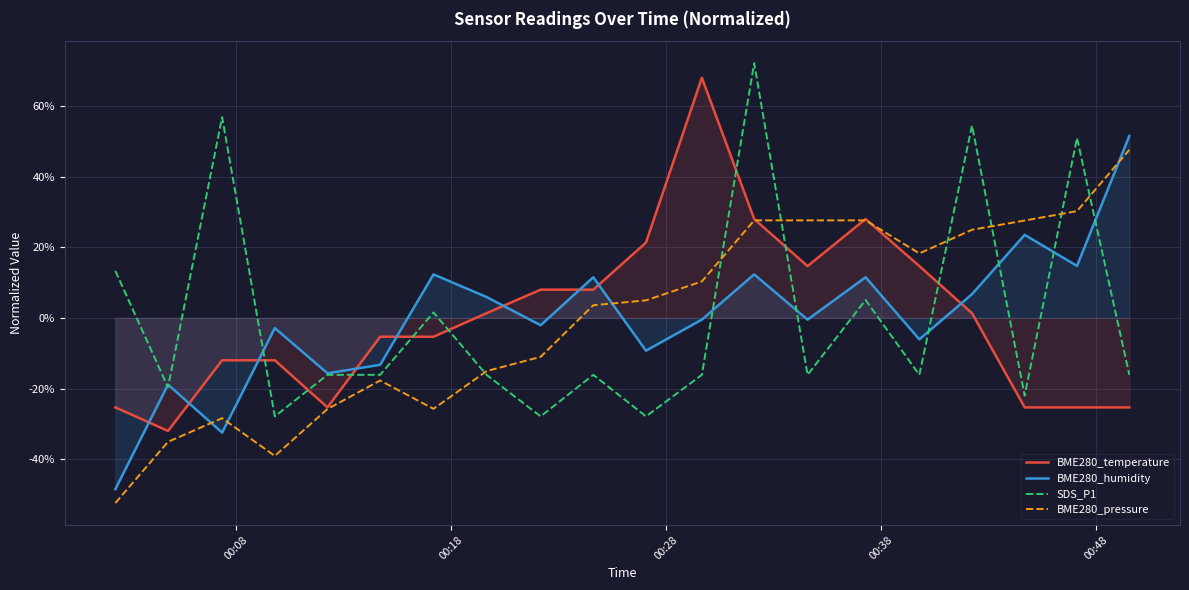

At how many categories does at least one series exceed 49?

6